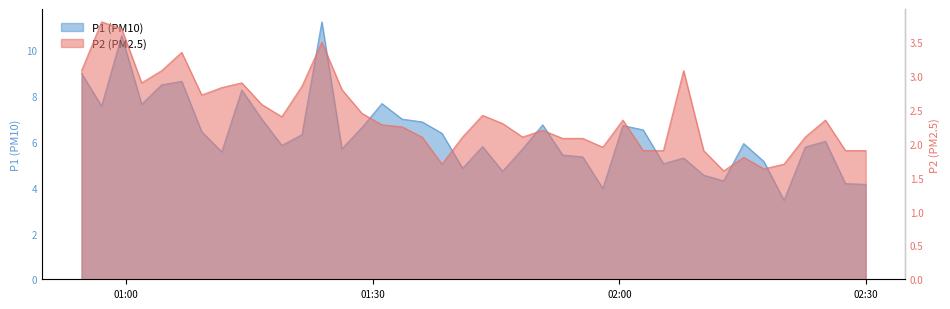

What is the label of the 28th point from the left?

2024-03-23T02:00:25